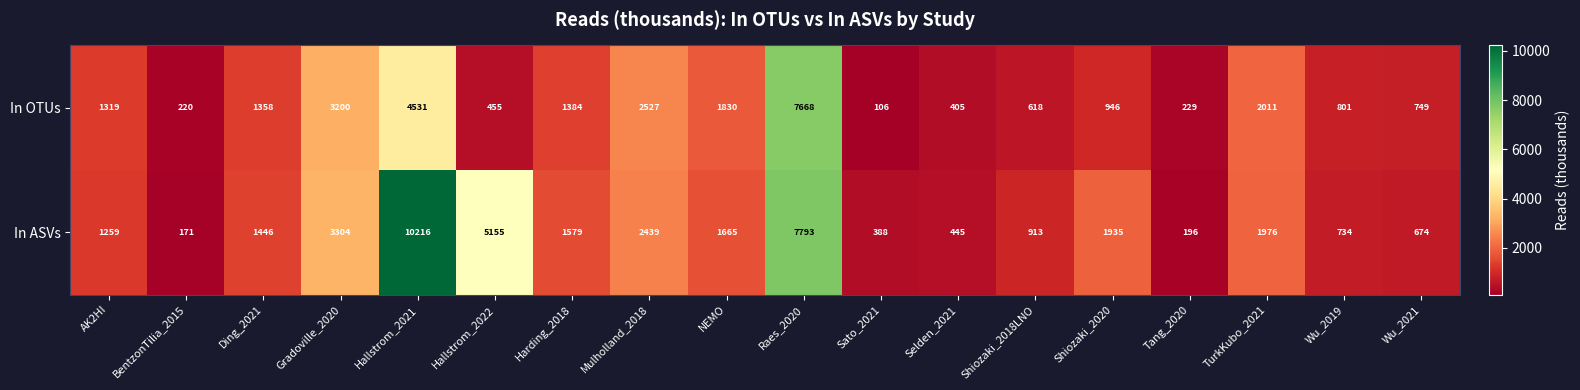

List the series in order of their overall mean, highest first.

In ASVs, In OTUs